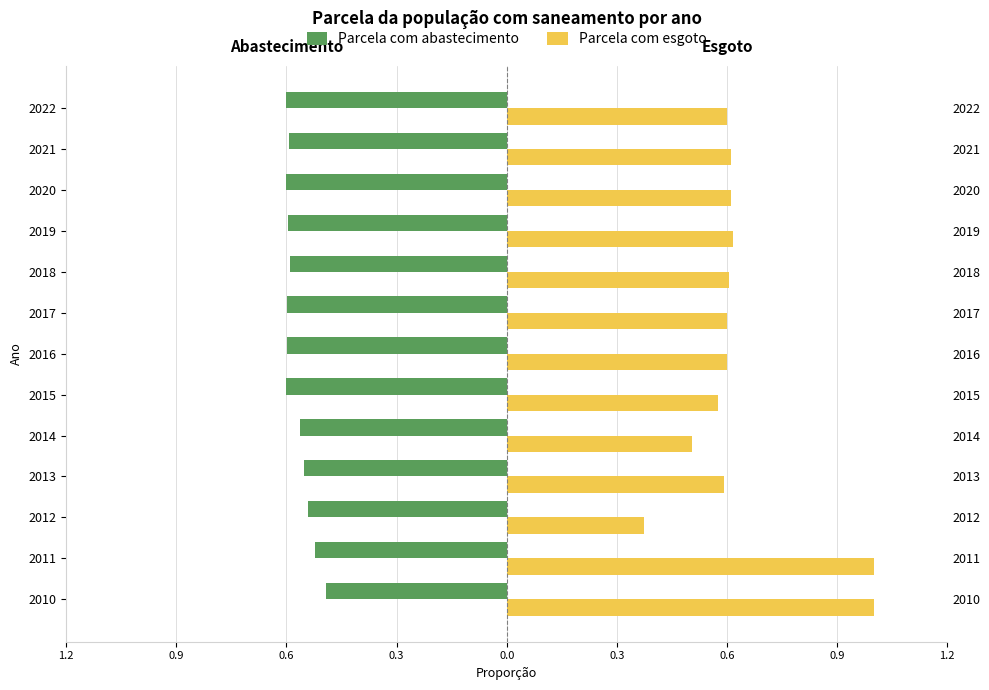

Which series has the largest range (max minus min)?

Parcela com esgoto